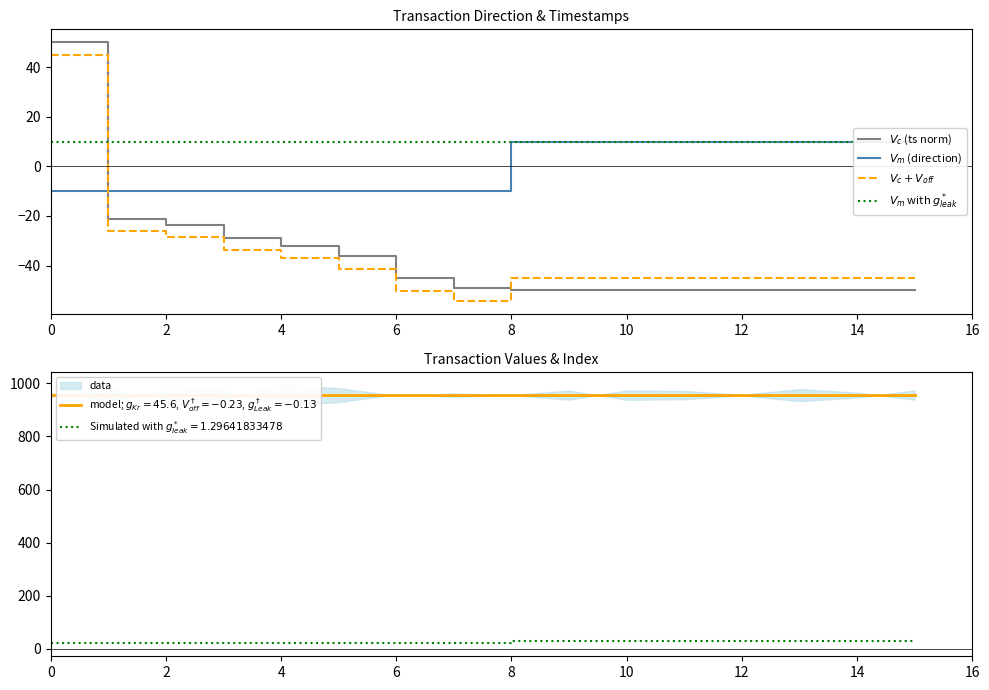

What are all the series names shown in the legend?

$V_c$ (ts norm), $V_m$ (direction), $V_c + V_{off}$, $V_m$ with $g^*_{leak}$